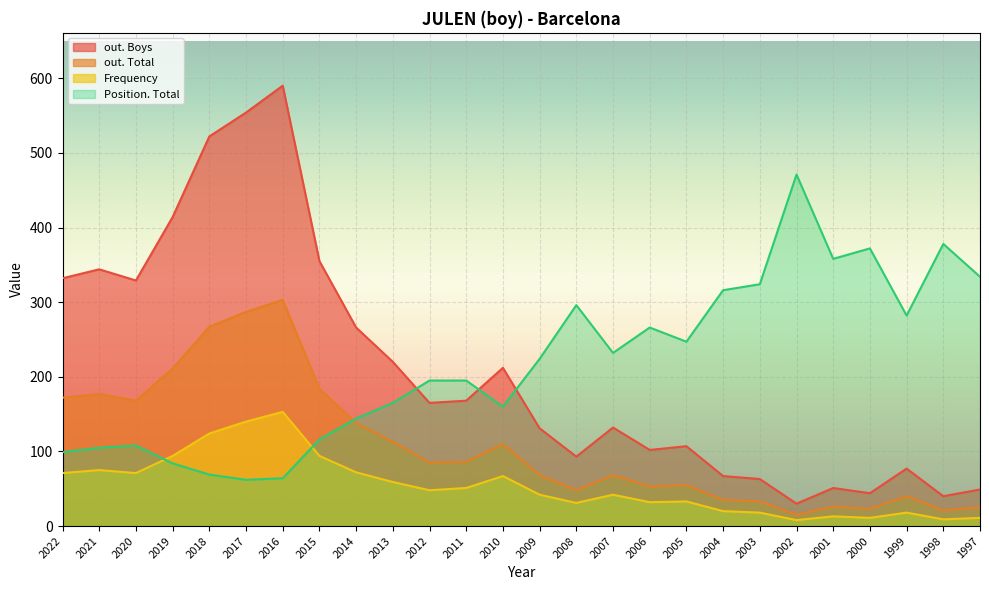

Which series has the largest range (max minus min)?

out. Boys